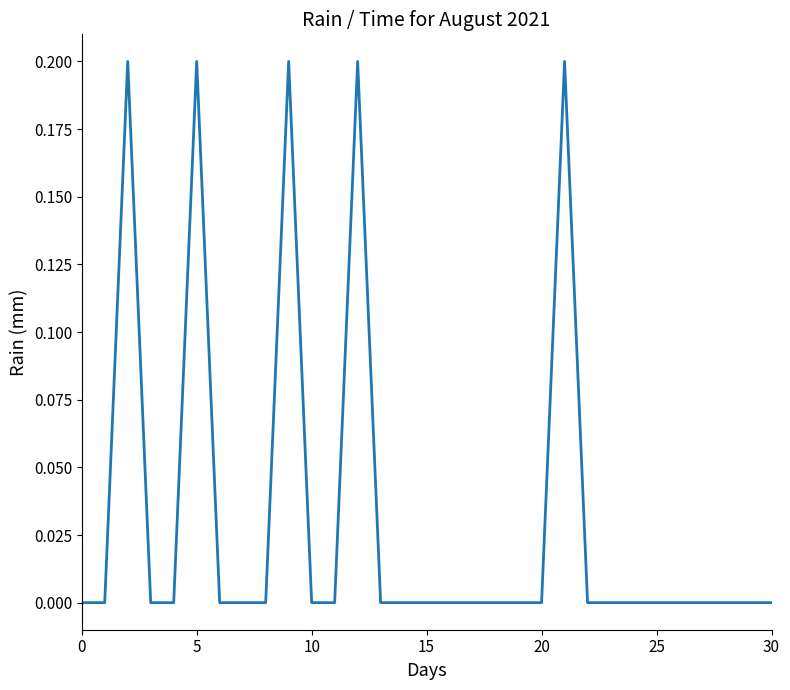

Count the number of data series in this chart.

1